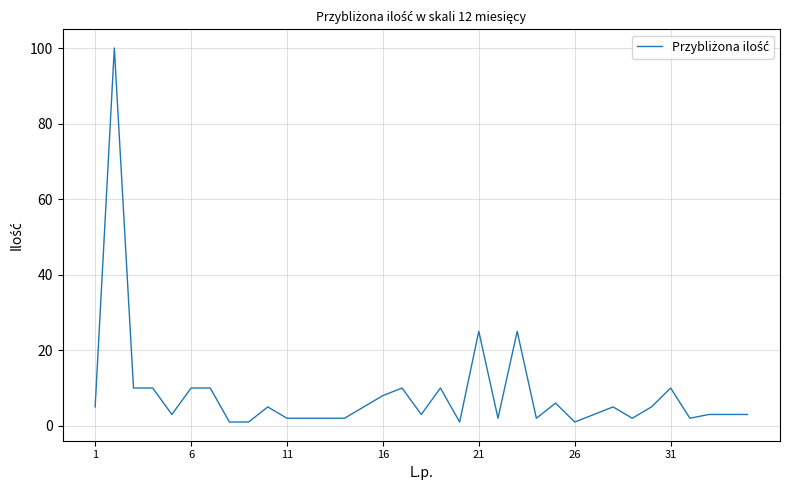

How many lines are shown in the chart?

1